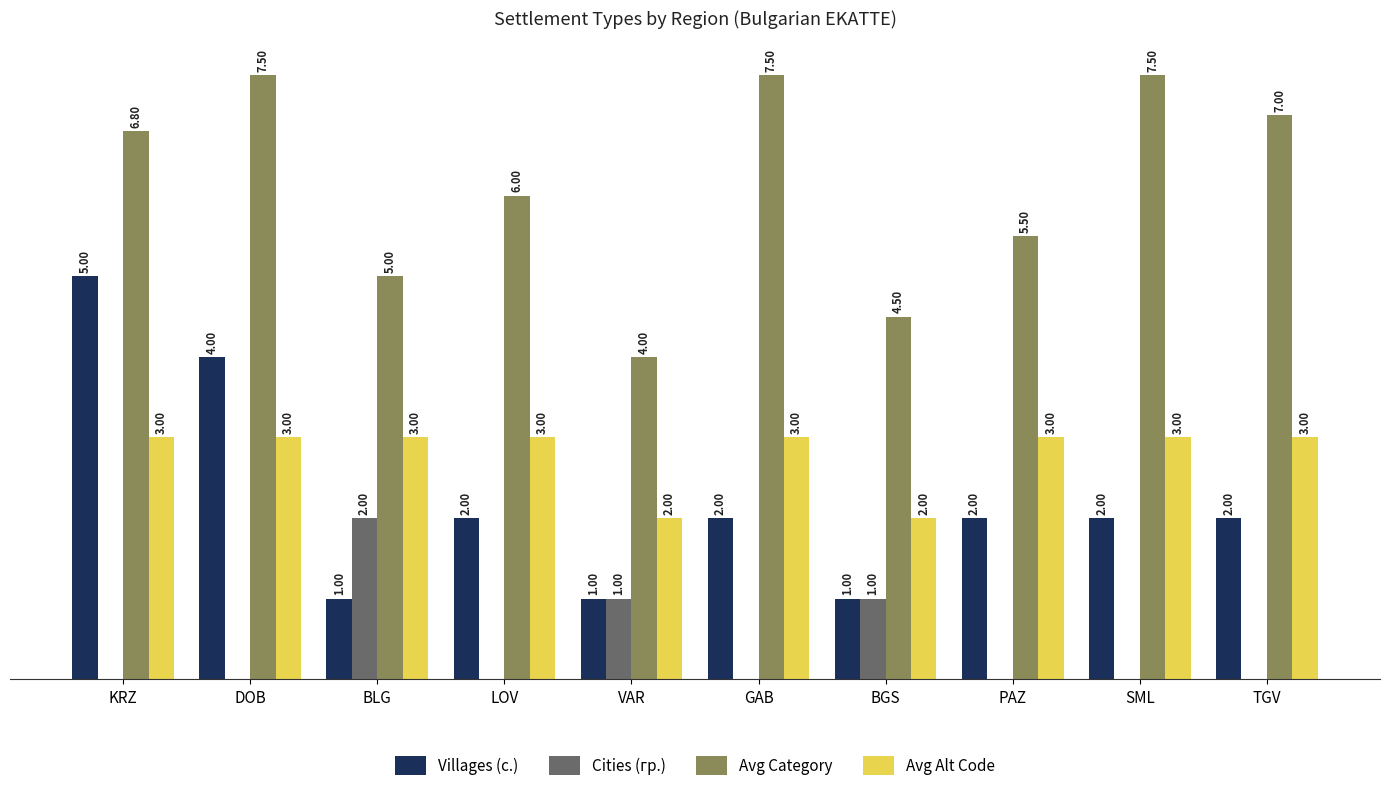

Which series changed the most between PAZ and SML?

Avg Category